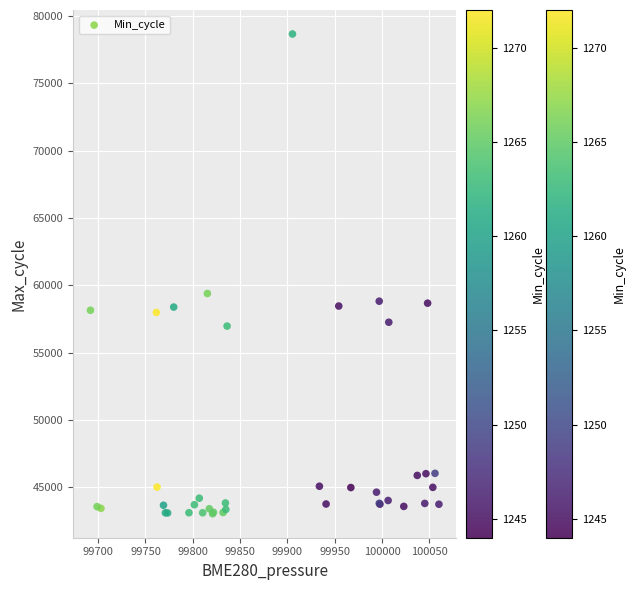

What Y value in the scatter plot is closest to 60850?

59391